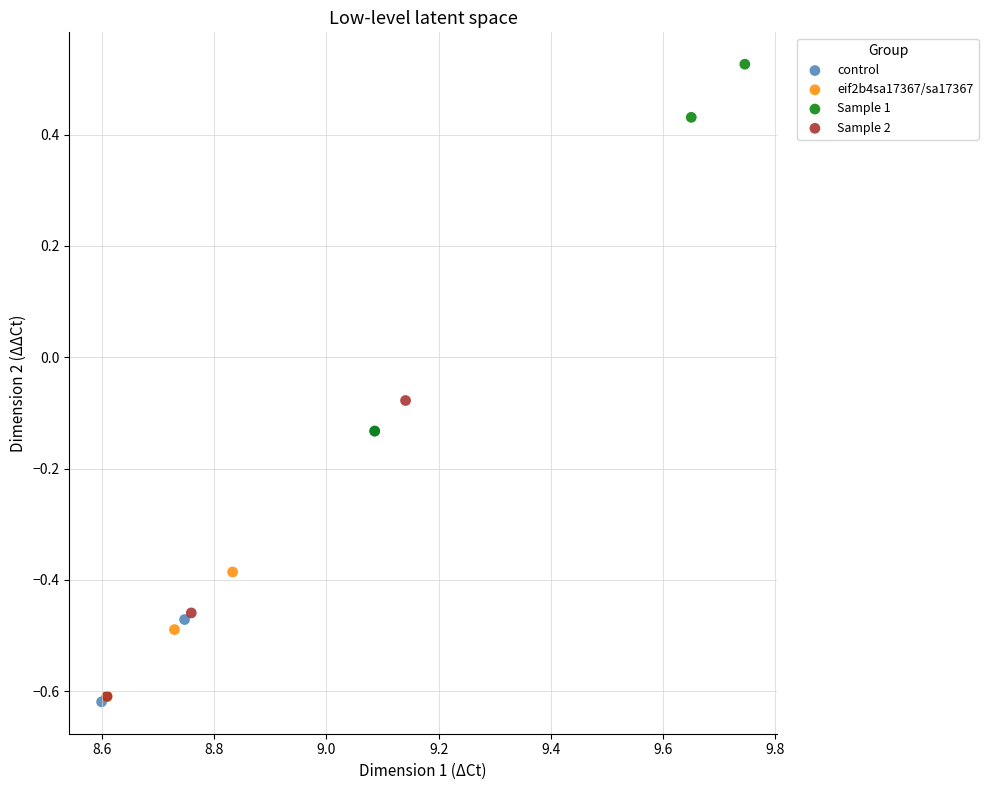

Which series has the widest spread of Y values?

Sample 1